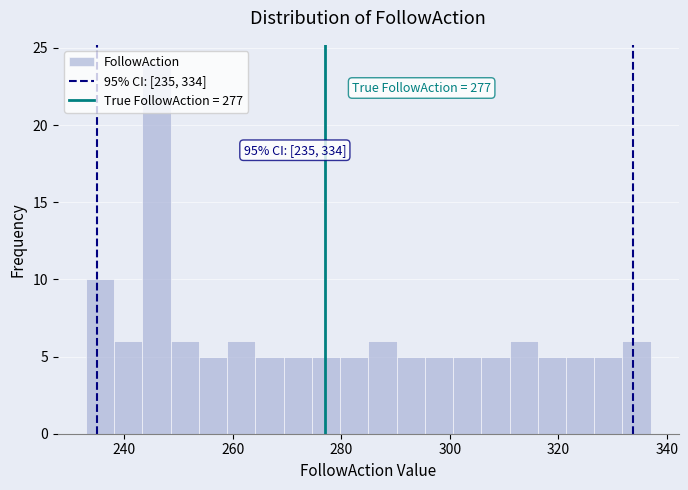

Around what value on the x-axis is the tallest bar? Give the approximate position of its centre, as read against the axis.

246